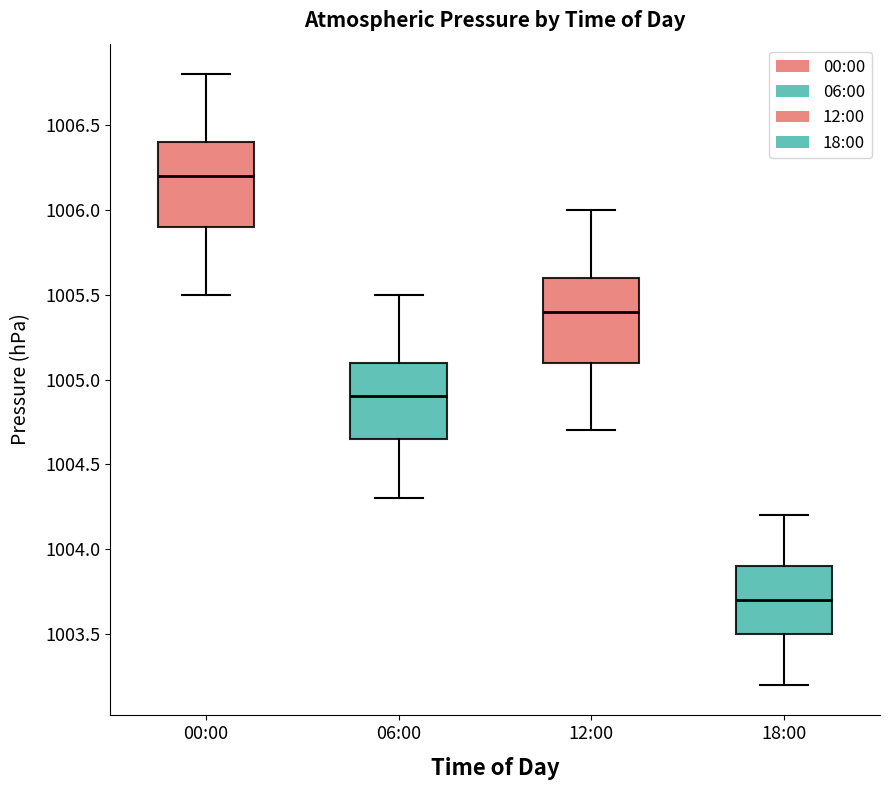

Reading left to right, transcribe this box plot: for each box, give where its median line is, the range the box spans, and where its two whiskers end, as read against the y-axis. The values are not printed on the chart, so give them approximately, as read against the axis.

00:00: median 1006.20, box 1005.90 to 1006.40, whiskers 1005.50 to 1006.80
06:00: median 1004.90, box 1004.65 to 1005.10, whiskers 1004.30 to 1005.50
12:00: median 1005.40, box 1005.10 to 1005.60, whiskers 1004.70 to 1006.00
18:00: median 1003.70, box 1003.50 to 1003.90, whiskers 1003.20 to 1004.20